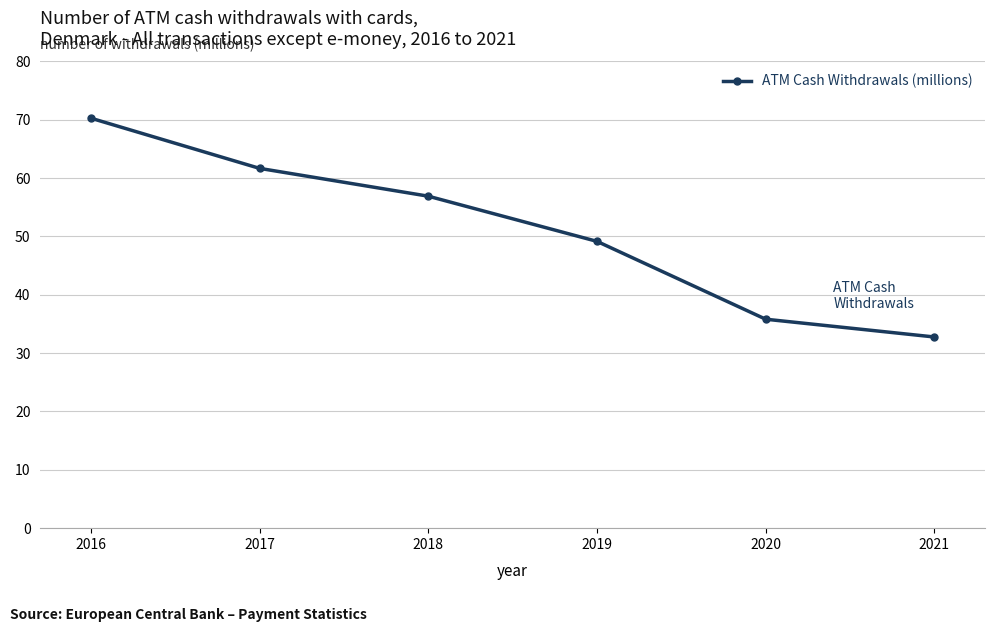

Where is the data nearest to the value 51?

2019